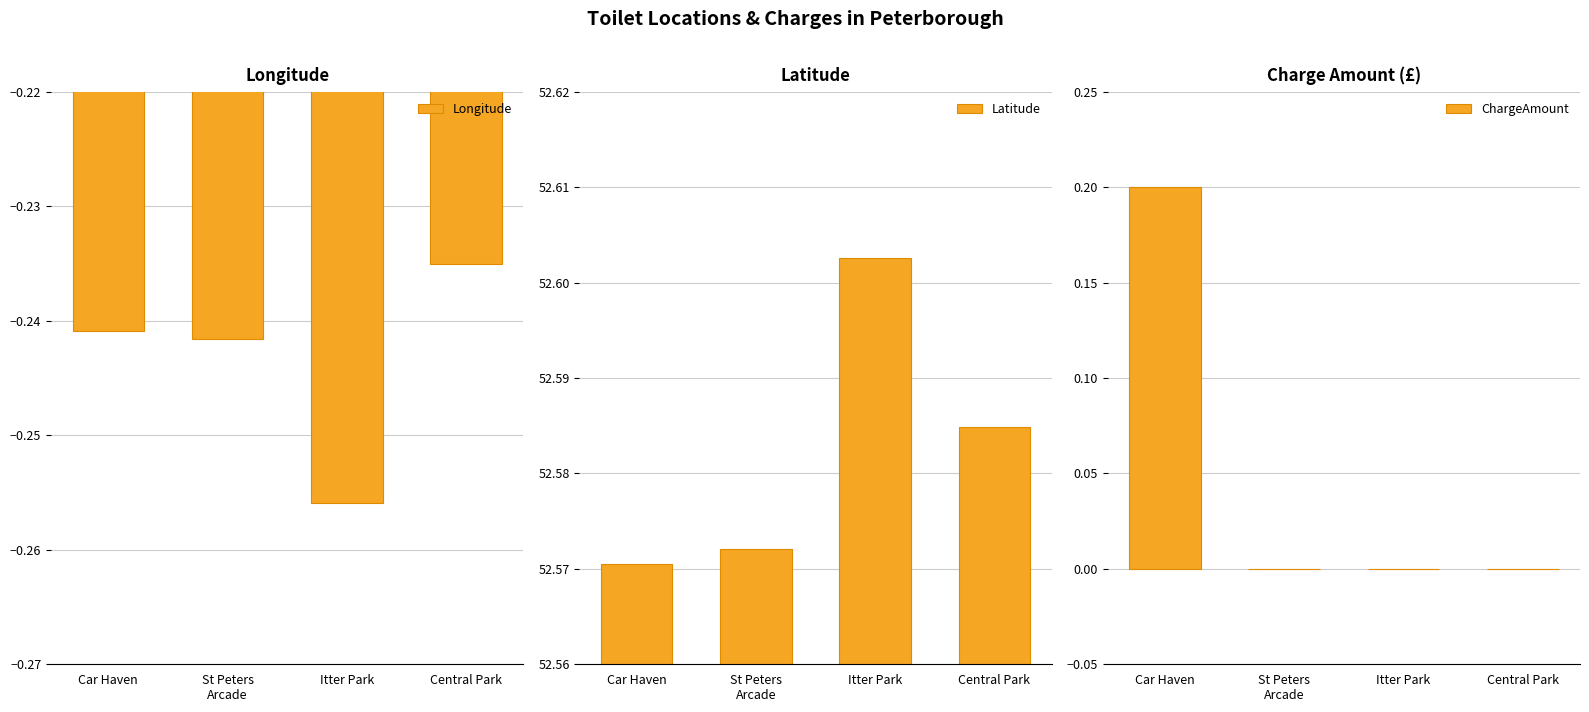

Which label corresponds to the largest value in the chart?

Itter Park